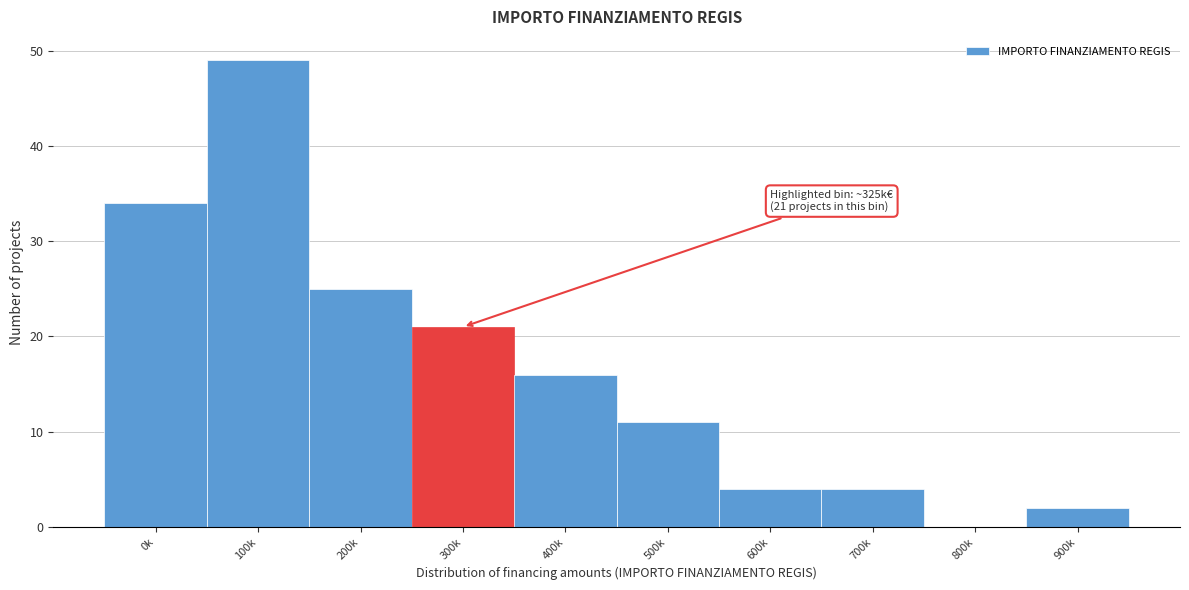

Reading right to left, transcribe all the data shown in this chart.

900k=2	800k=0	700k=4	600k=4	500k=11	400k=16	300k=21	200k=25	100k=49	0k=34